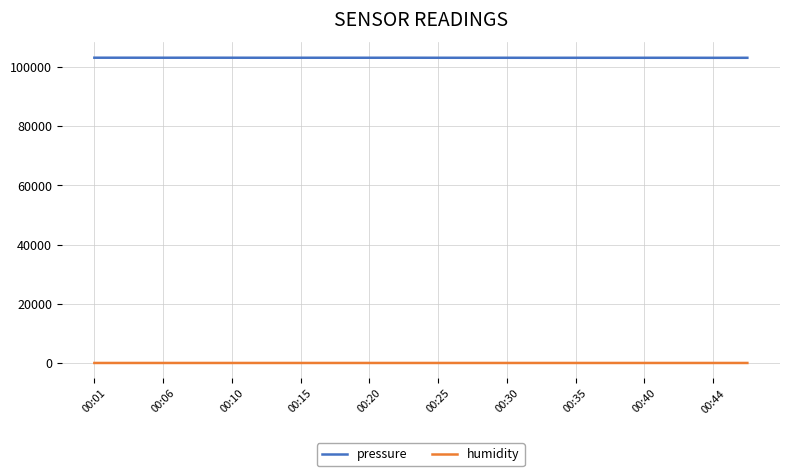

What is the maximum value shown in the chart?

103127.5